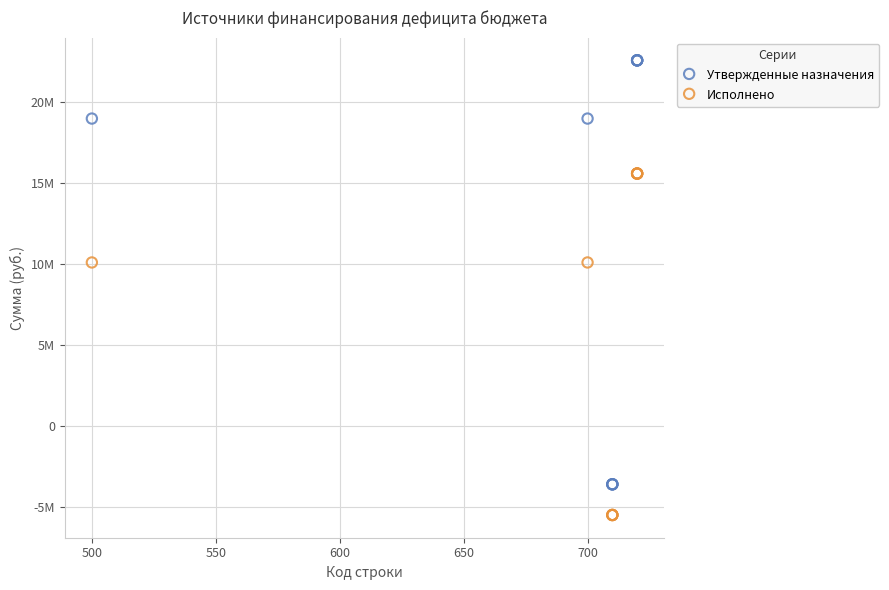

What are all the series names shown in the legend?

Утвержденные назначения, Исполнено